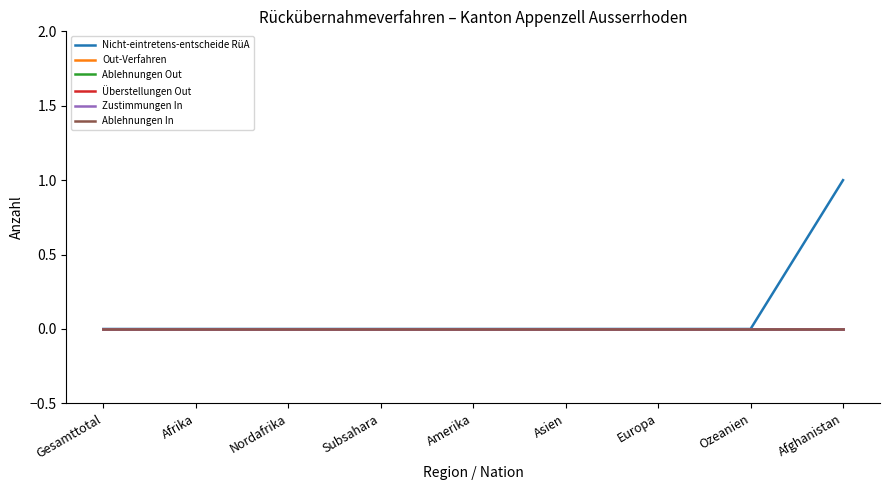

Does the chart have visible grid lines?

No